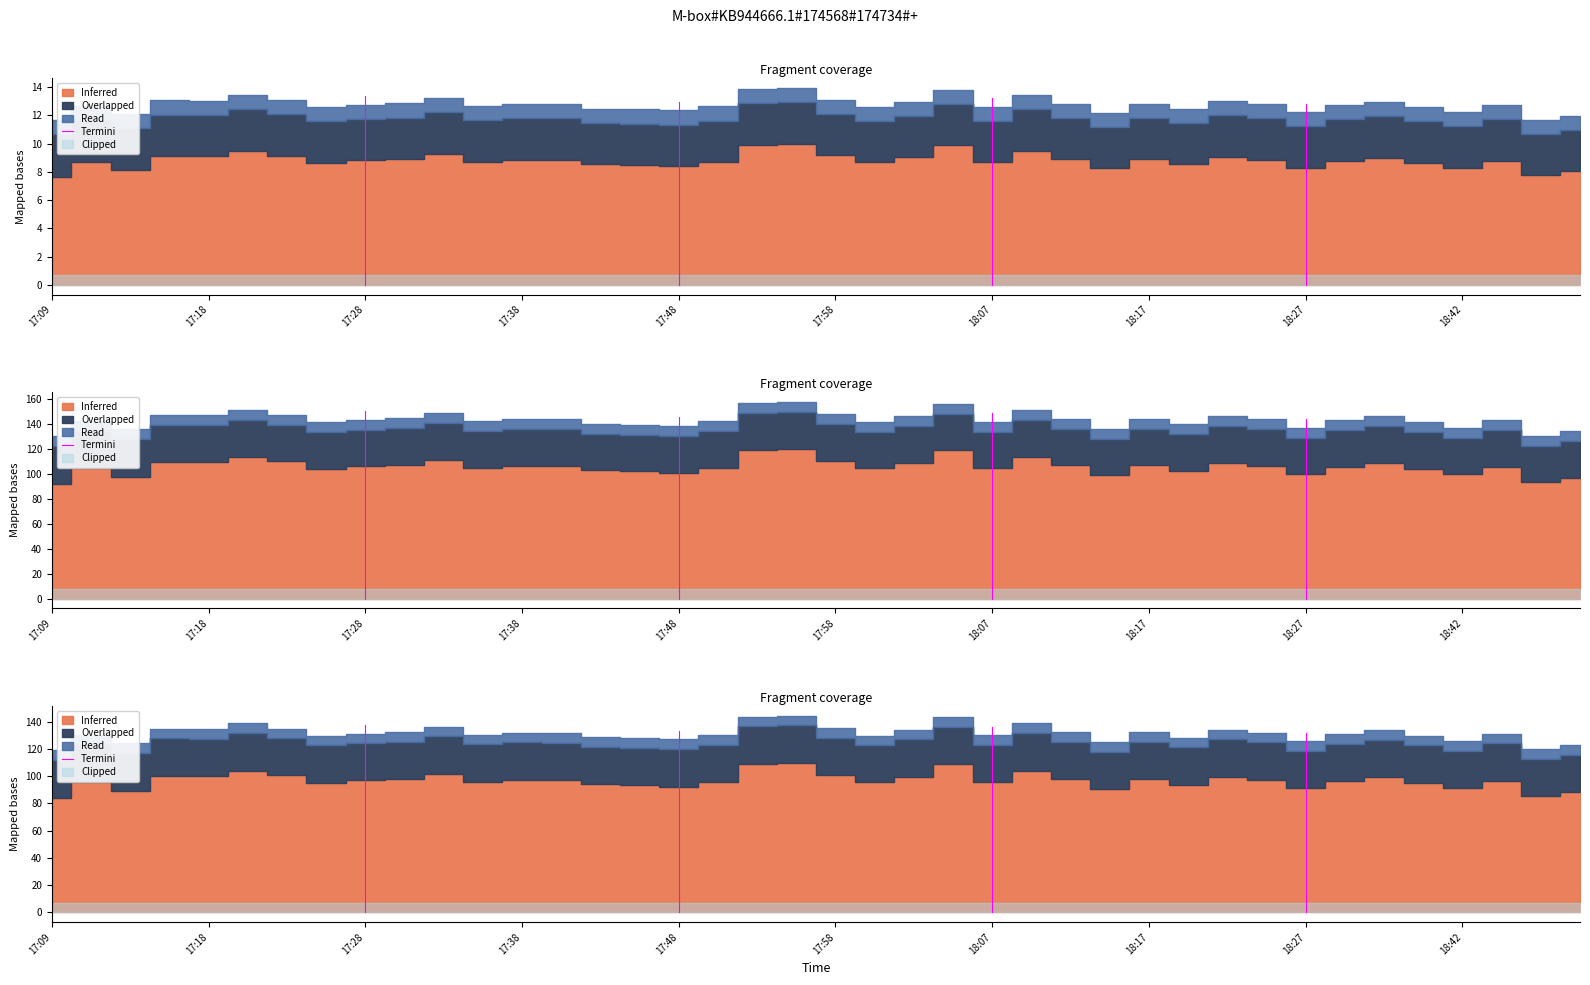

What is the value of the 2nd point from the left?

125.2